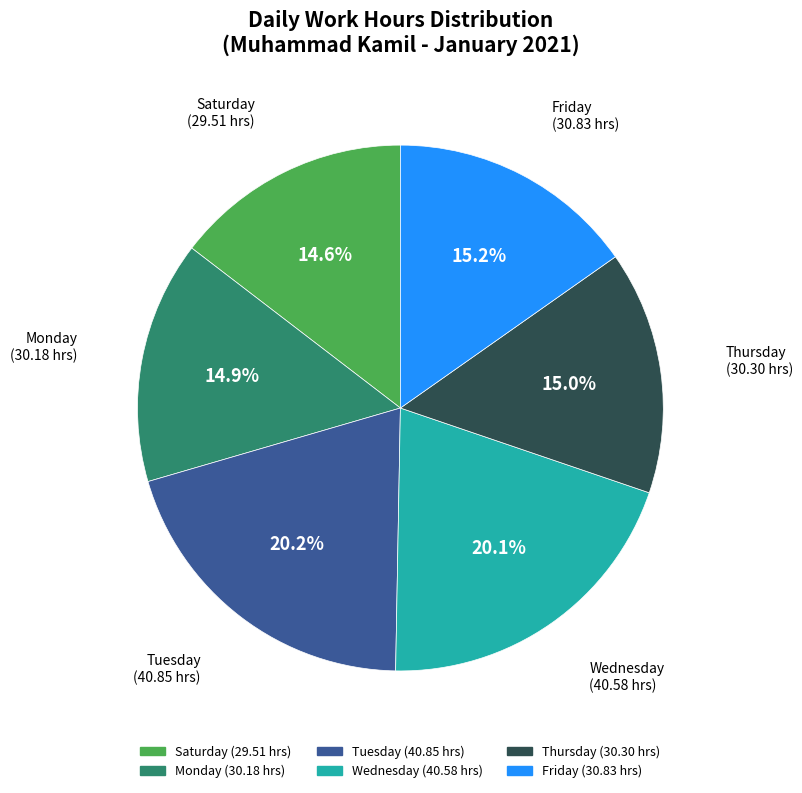

Is there a majority slice in this chart?

No